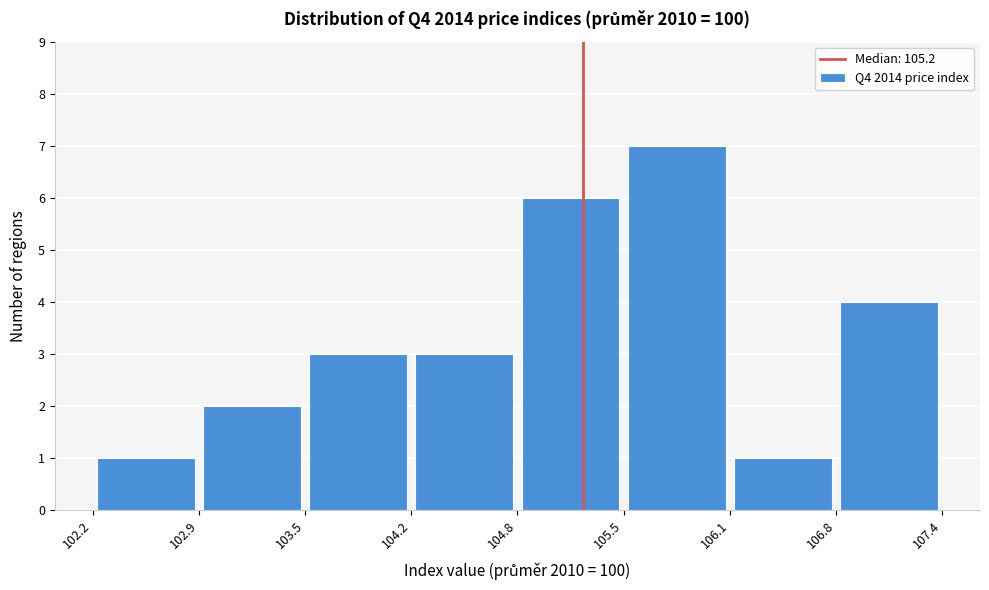

Over which range of the x-axis is the bar tallest?

105.5 to 106.1